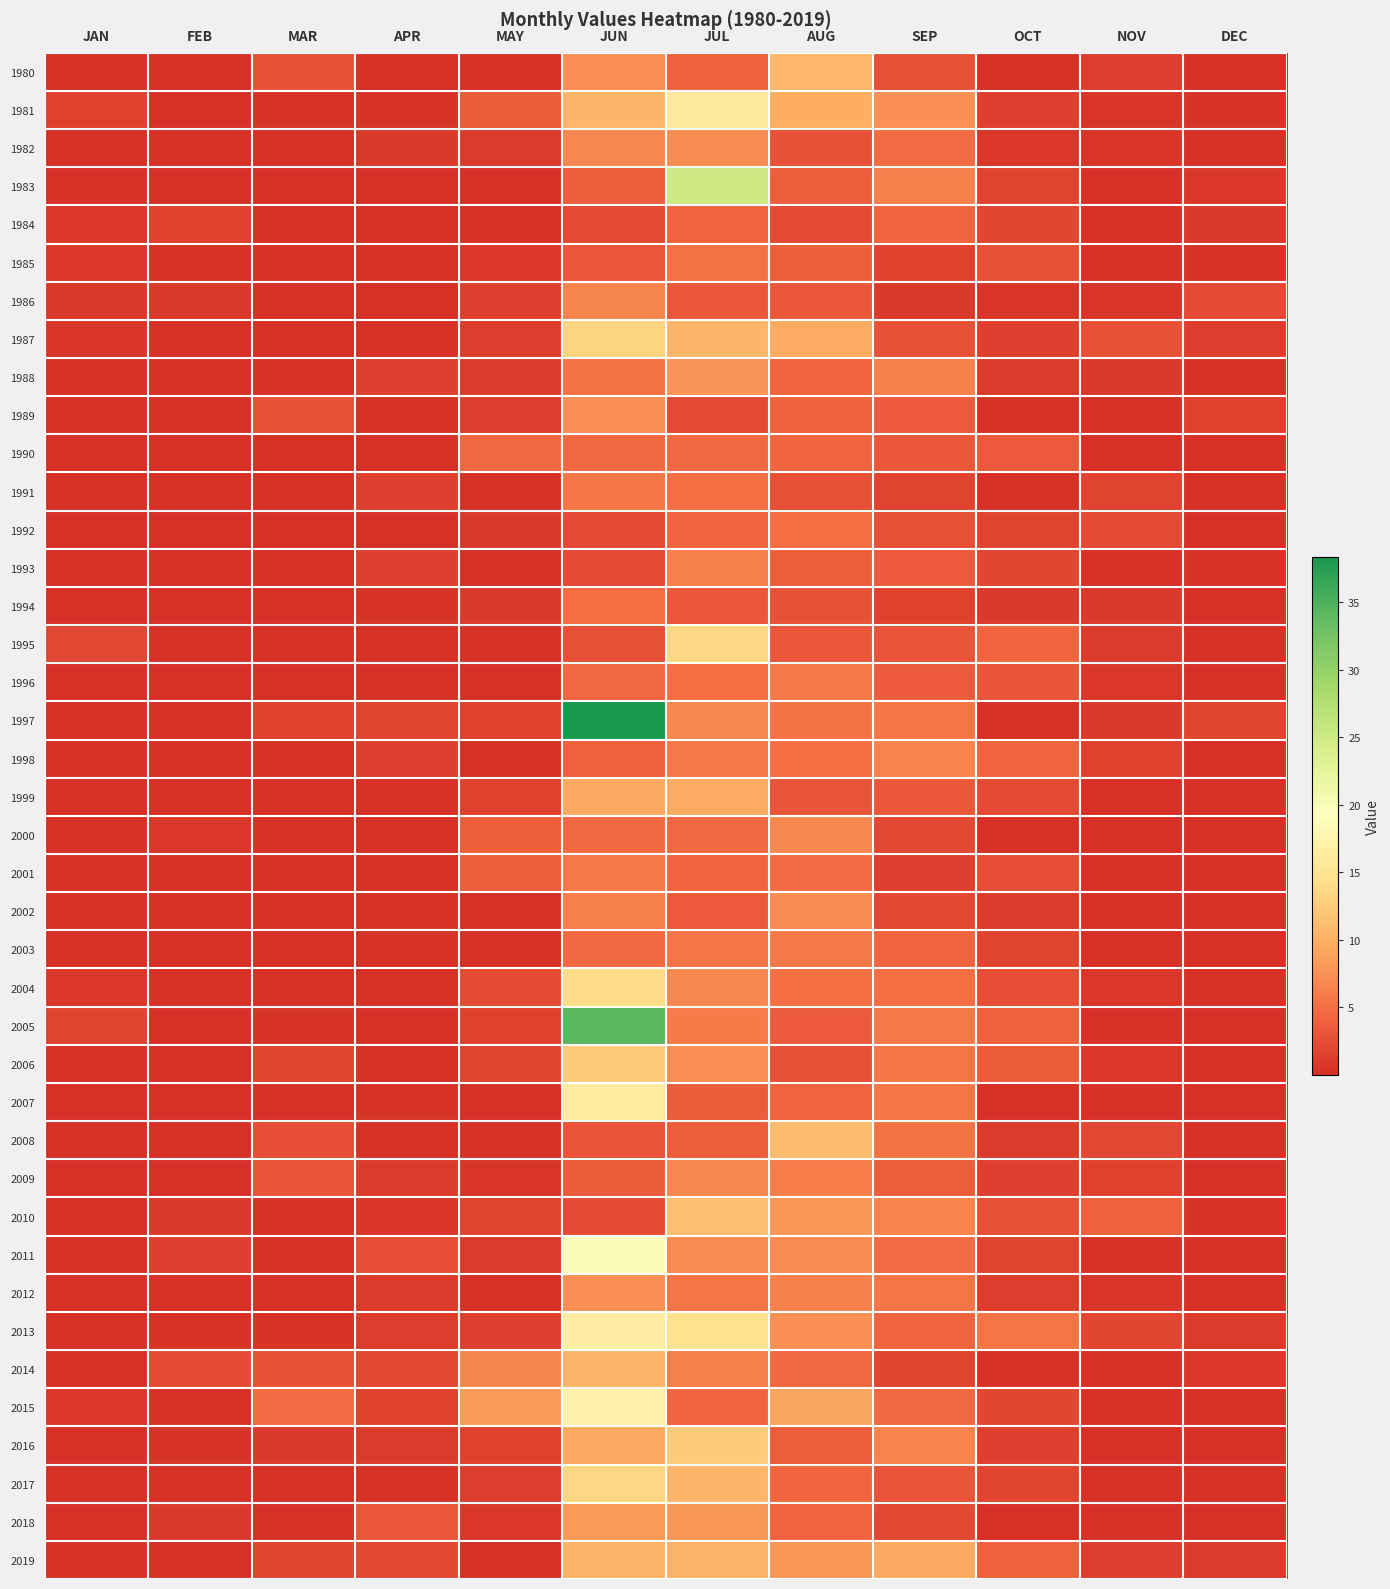

List the series in order of their peak value, lowest first.

1984, 1990, 1994, 1992, 1985, 1991, 1996, 2001, 2003, 1993, 1998, 1986, 2009, 2000, 2002, 1982, 2012, 1989, 1988, 2018, 1999, 2014, 2019, 1980, 2008, 2010, 2016, 2006, 1987, 2017, 1995, 2004, 1981, 2007, 2013, 2015, 2011, 1983, 2005, 1997